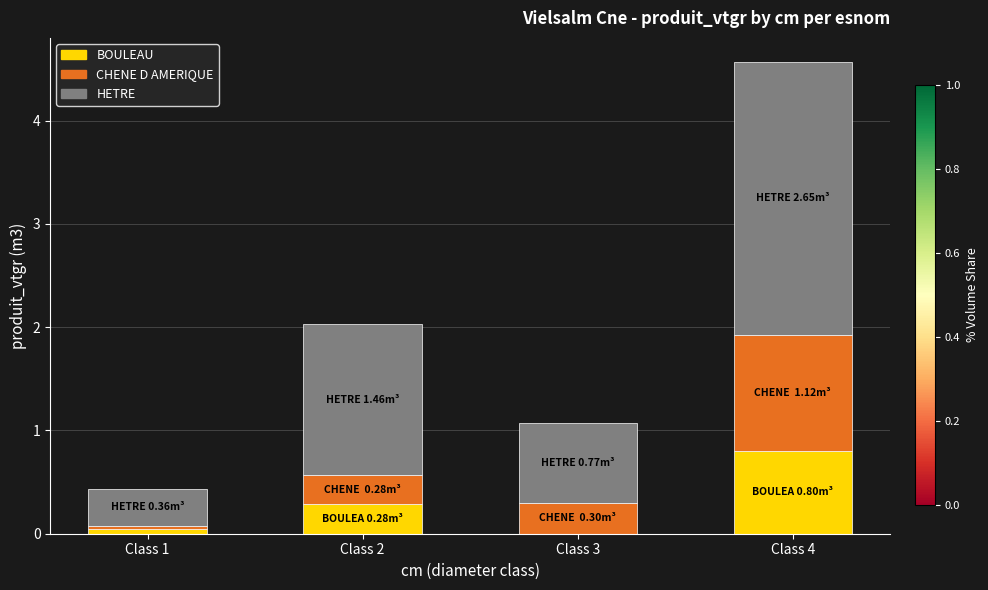

What is the total value across all series at Class 4?

4.6